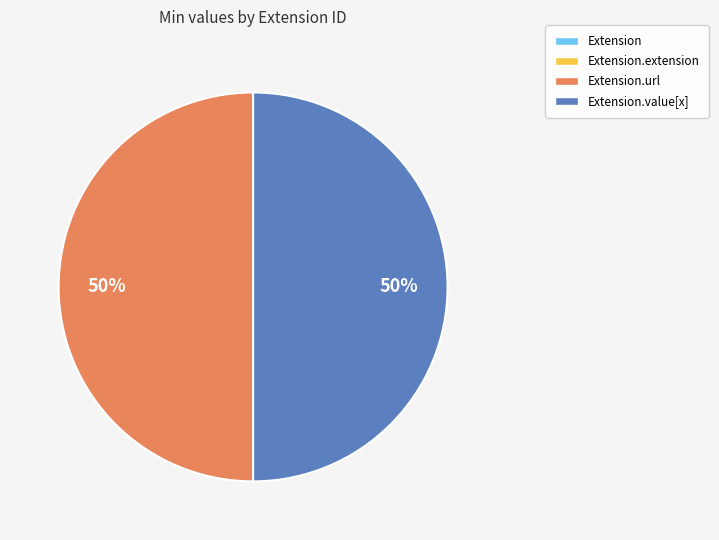

To the nearest percent, what is the difference between the largest and smallest slice percentages?

50%